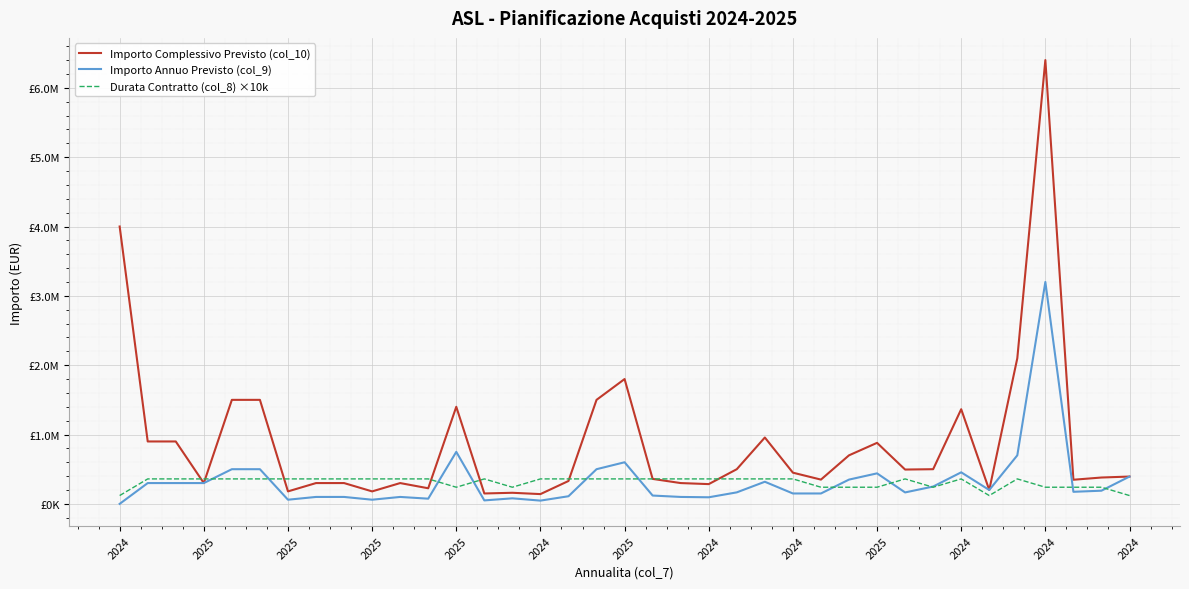

At which label does Importo Complessivo Previsto (col_10) first exceed 394000?

2024